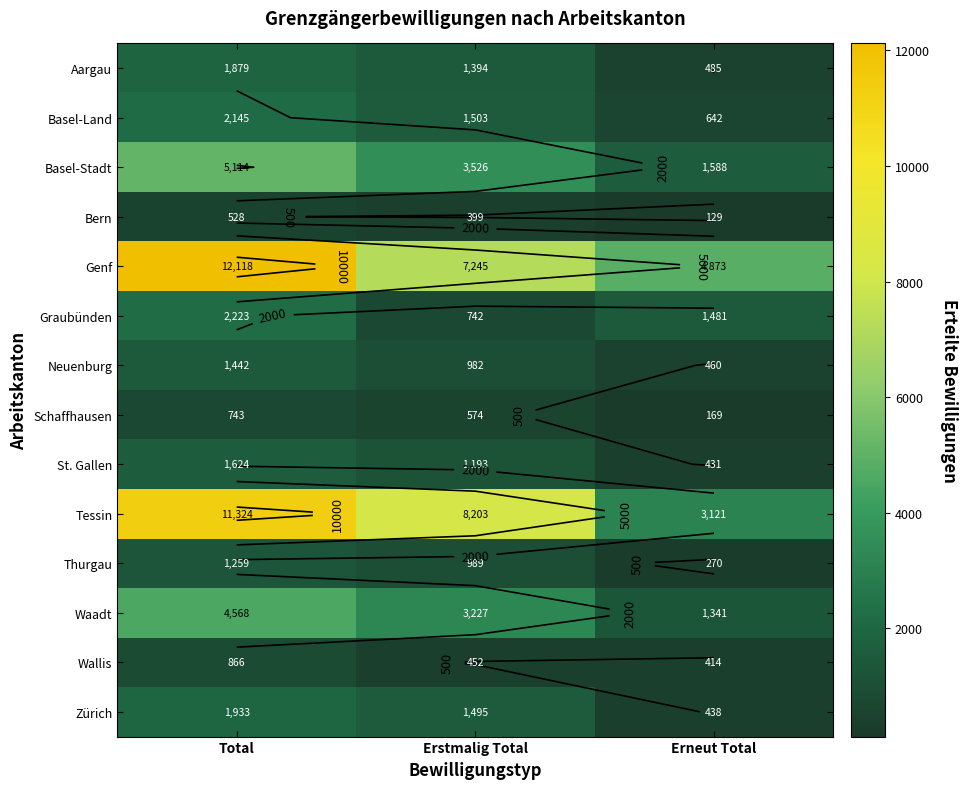

At which label is Graubünden closest to 1482?

Erneut Total